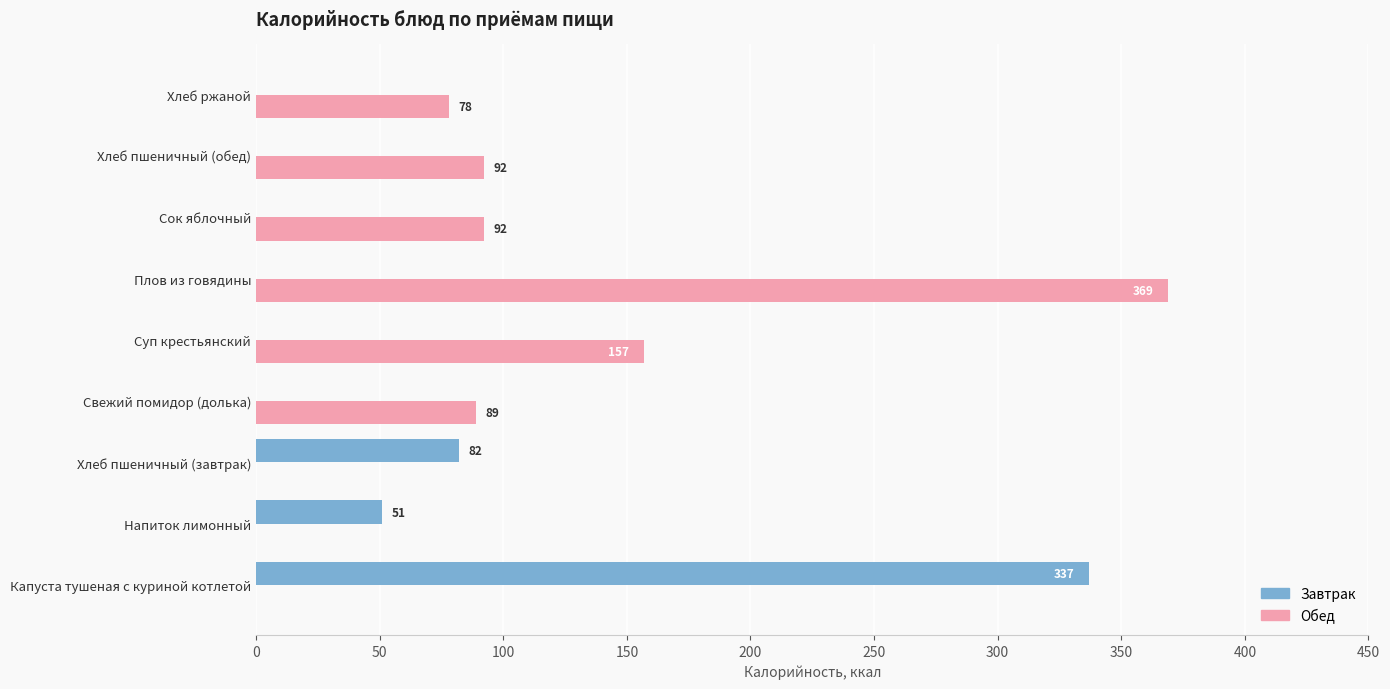

The Завтрак series shows -217 at Свежий помидор (долька). True or false?

False